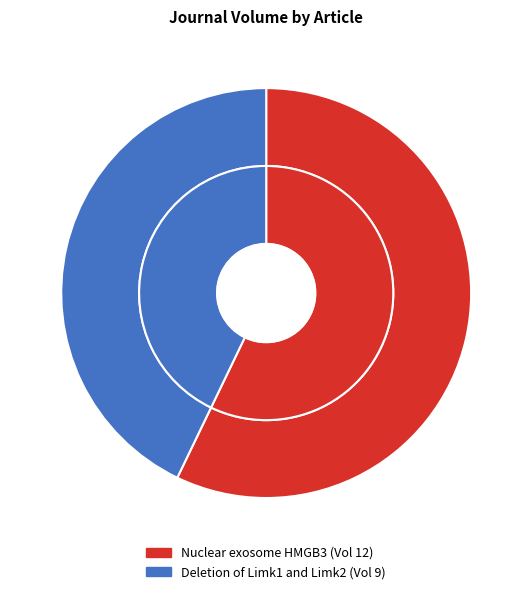

Is there a majority slice in this chart?

Yes